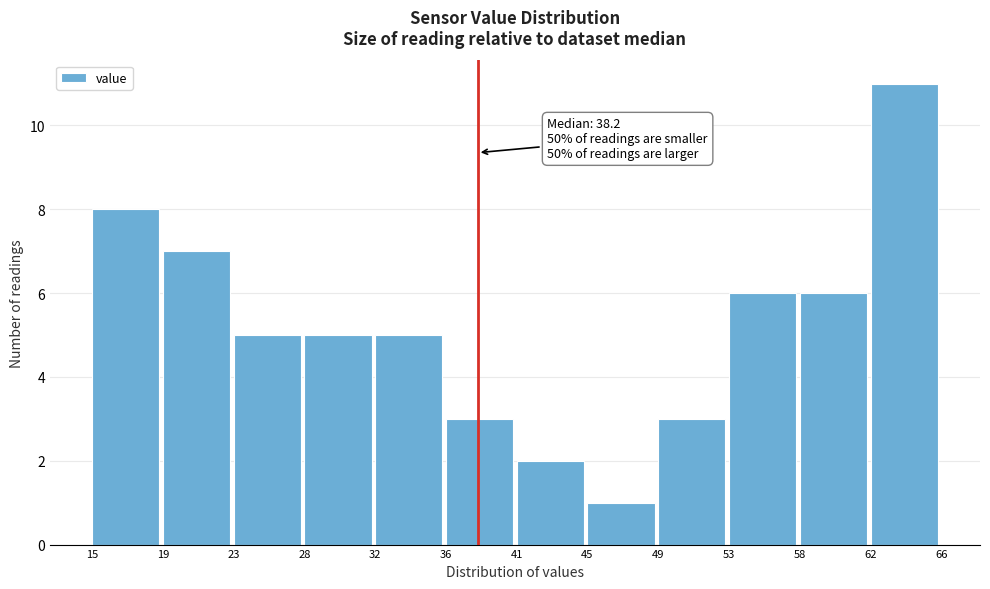

Which range on the x-axis has the tallest bar?

62 to 66